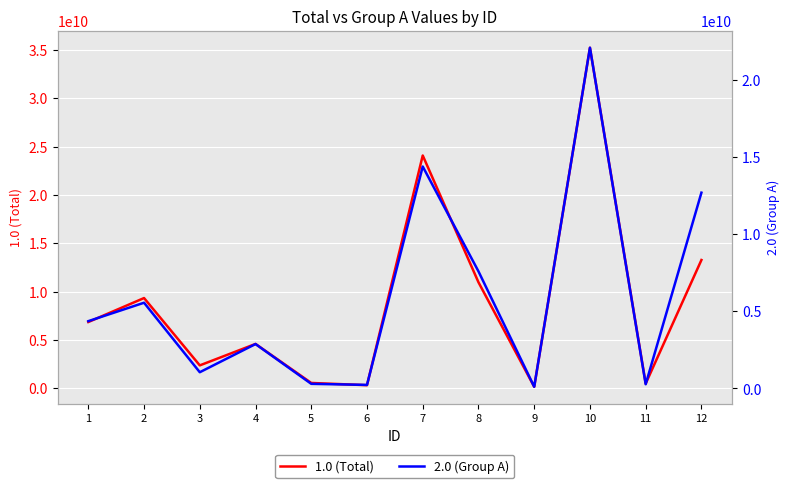

True or false: 1.0 (Total) has a value of 24070780407 at 7.

True